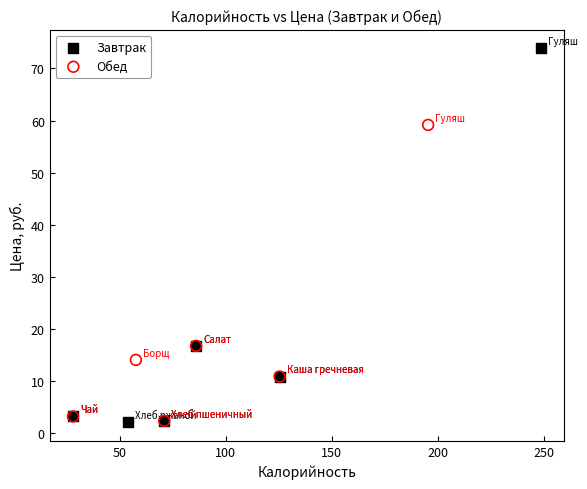

What are all the series names shown in the legend?

Завтрак, Обед